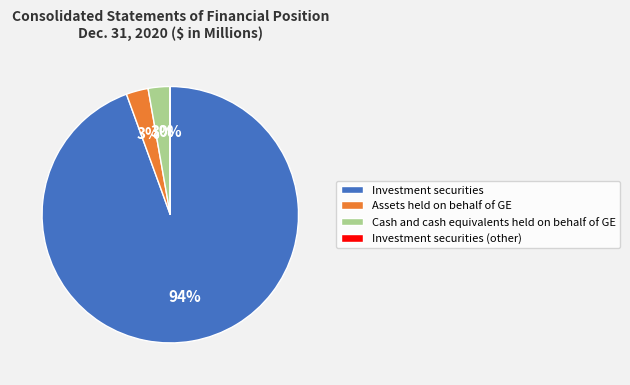

What is the ratio of the value at Assets held on behalf of GE to the value at Cash and cash equivalents held on behalf of GE?

1.0